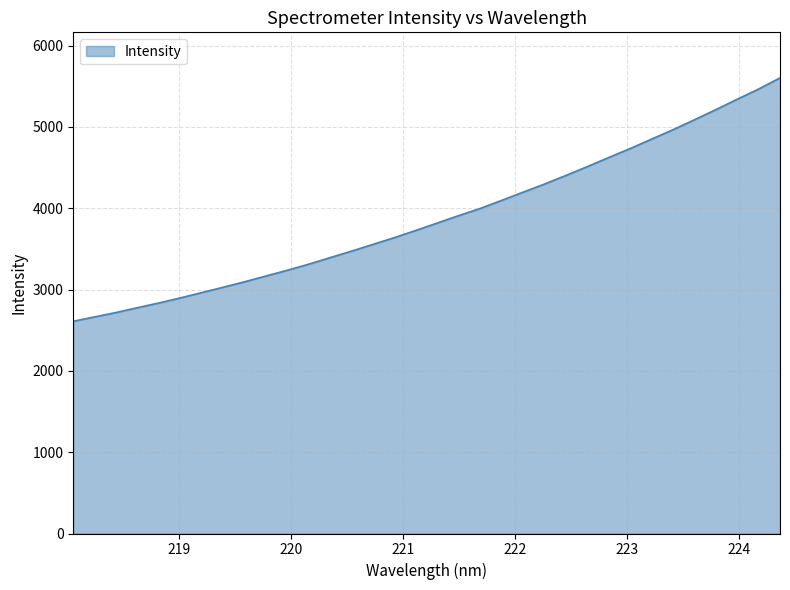

What is the maximum value shown in the chart?

5601.8